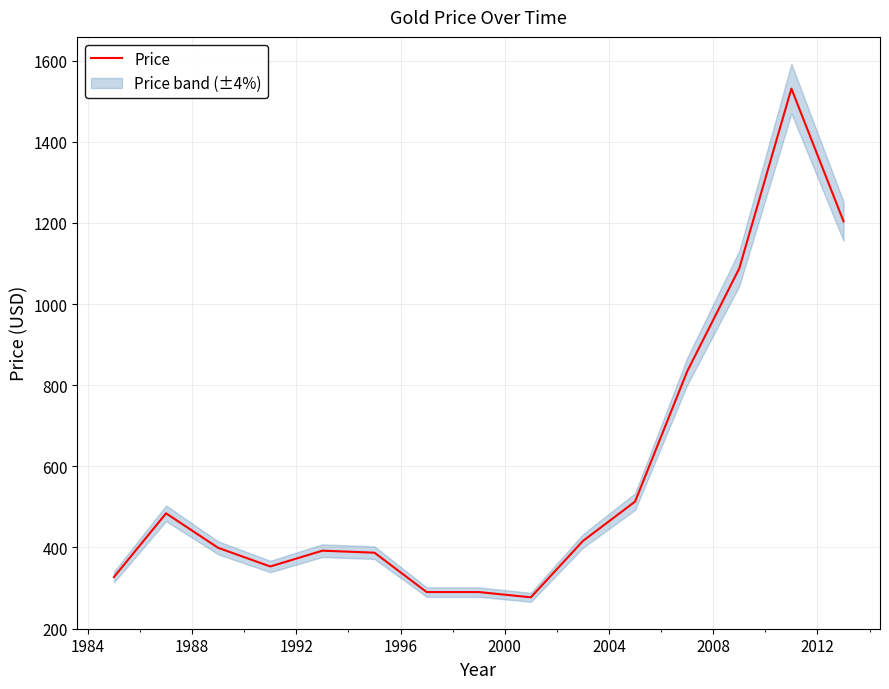

What is the smallest value displayed?

277